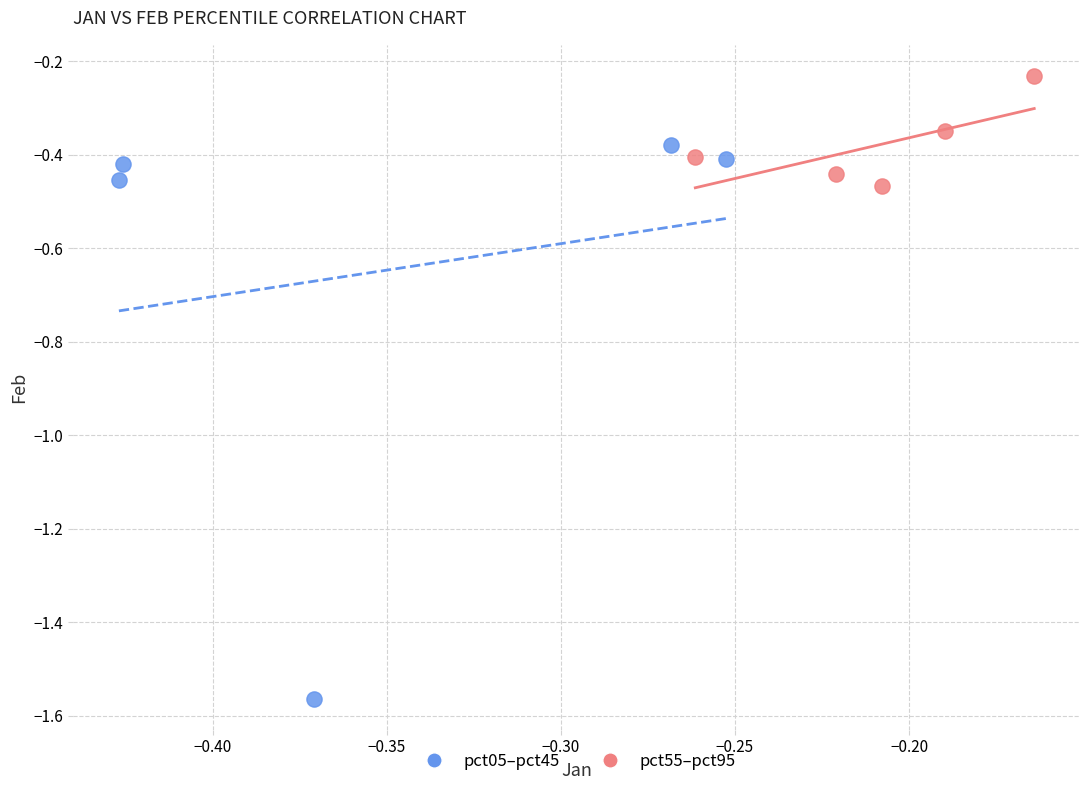

Which series reaches the minimum Y coordinate?

pct05–pct45